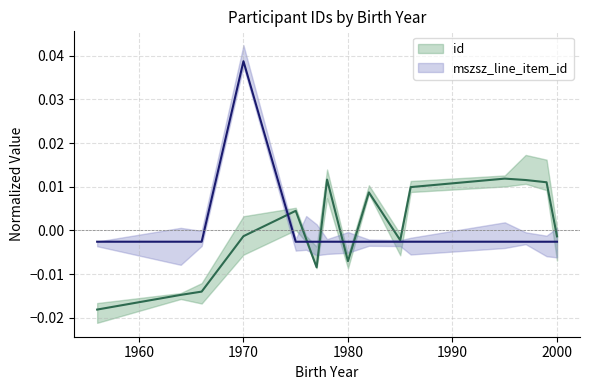

What are all the series names shown in the legend?

id, mszsz_line_item_id